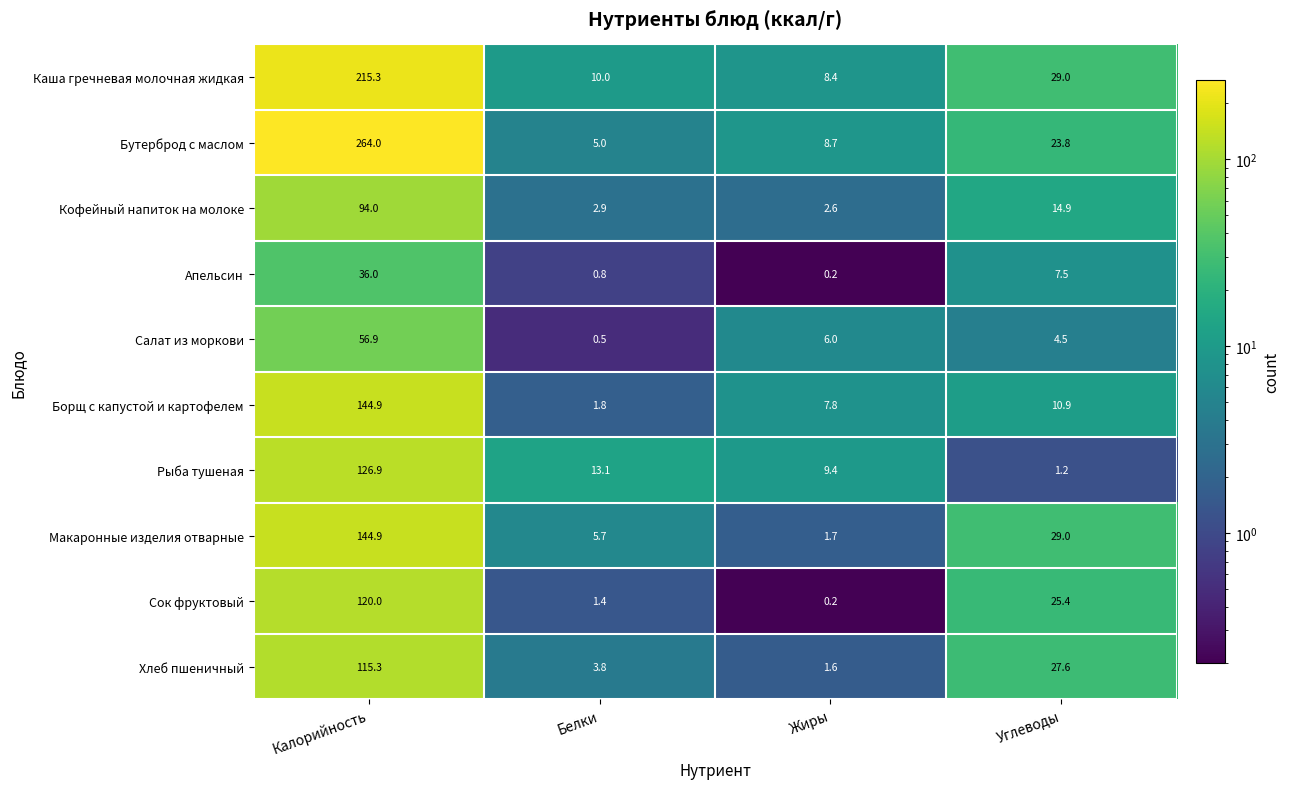

What is the maximum value shown in the chart?

264.0